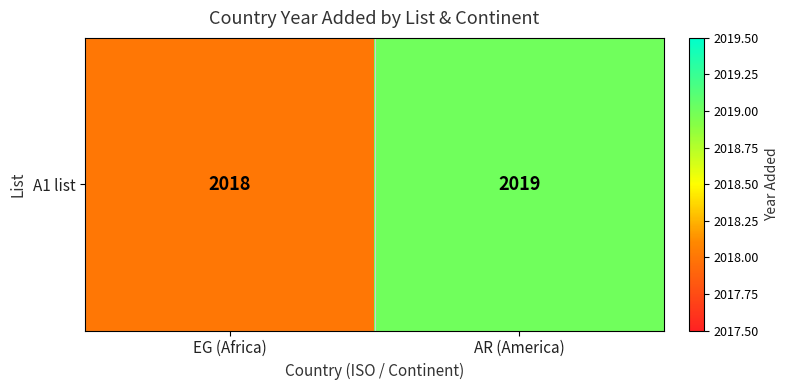

The value at AR (America) is 2019. True or false?

True